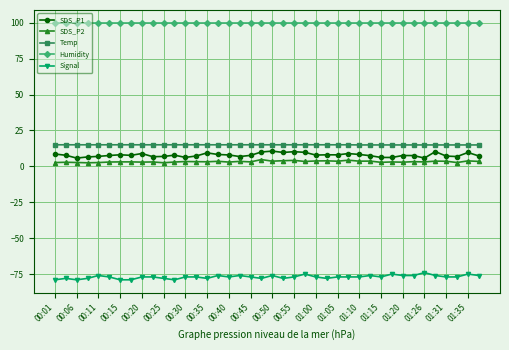

Does the chart display data point markers on the line(s)?

Yes